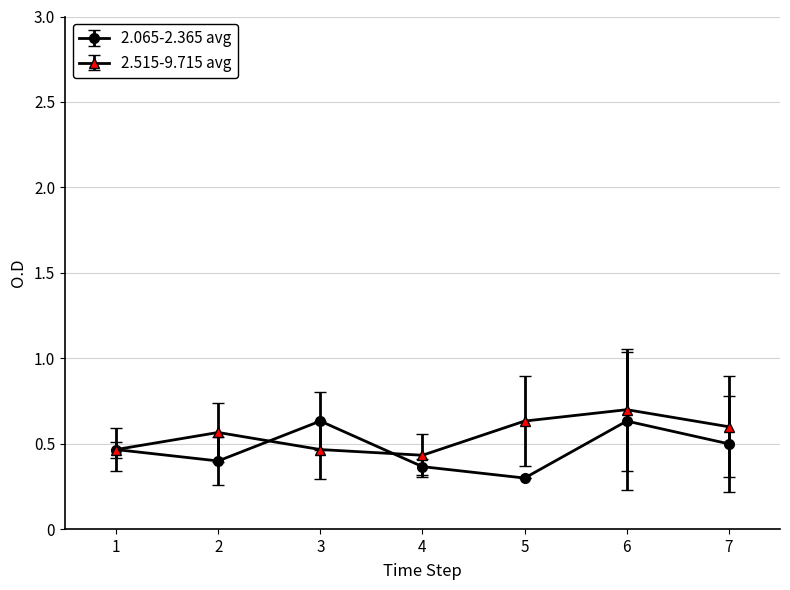

Rank the series at 2 from lowest to highest value.

2.065-2.365 avg, 2.515-9.715 avg